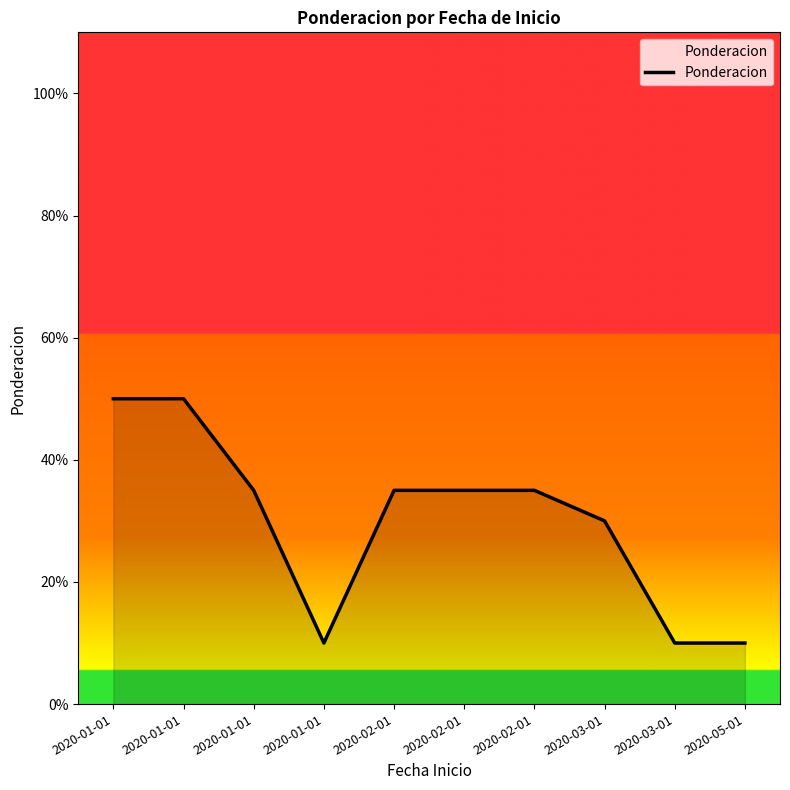

Where is the data nearest to the value 0?

2020-01-01